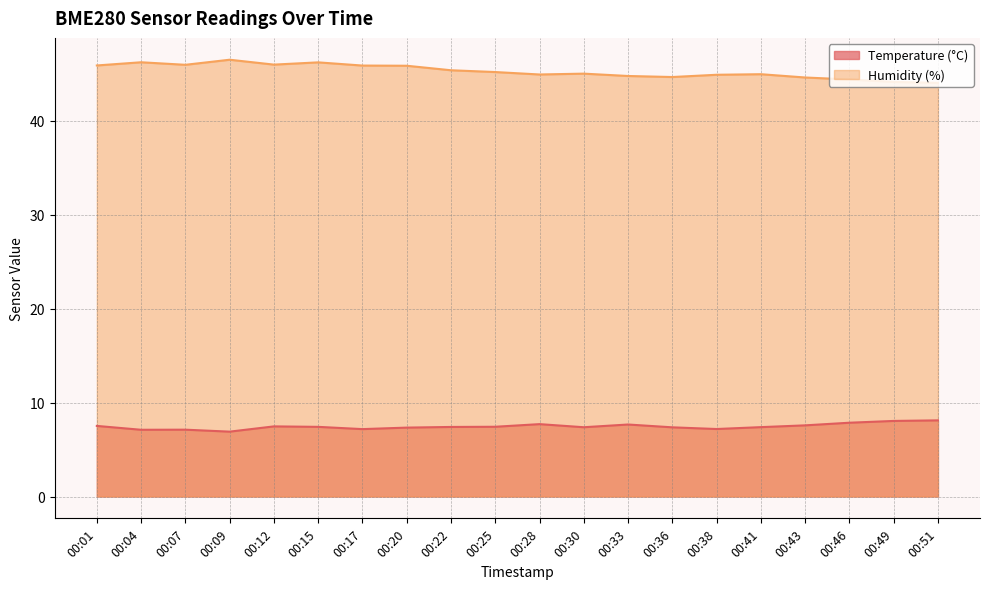

Which series has the widest spread of values?

Humidity (%)